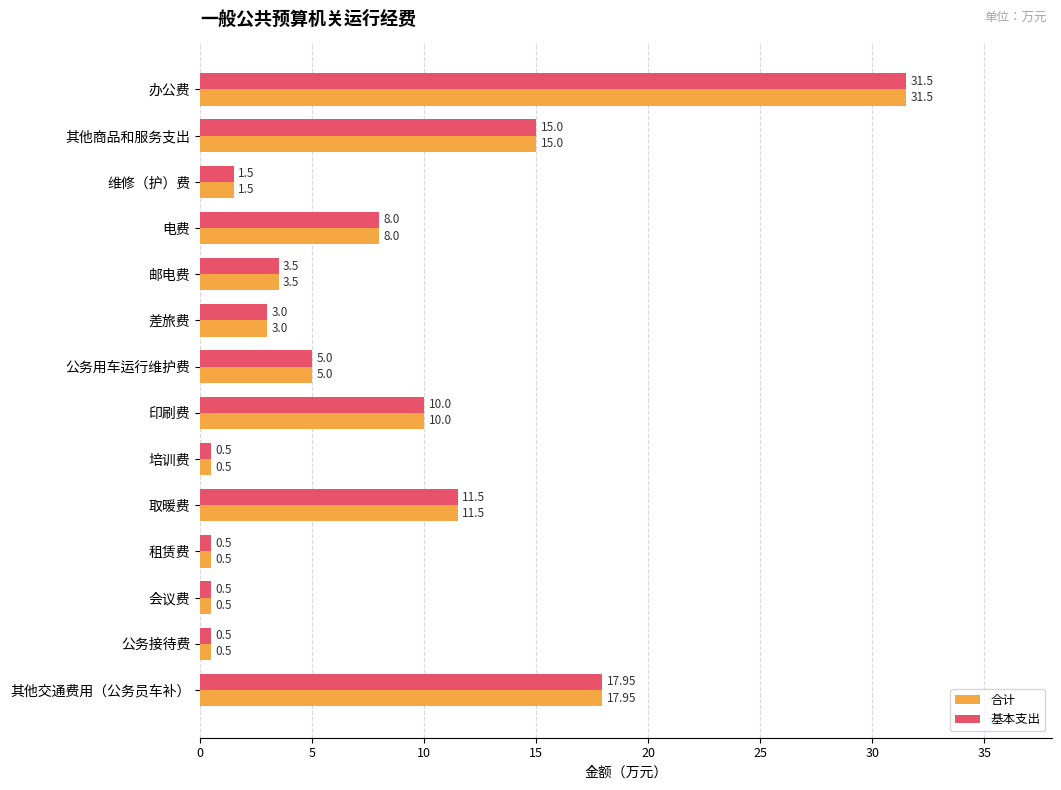

Which category has the highest value across all series?

办公费